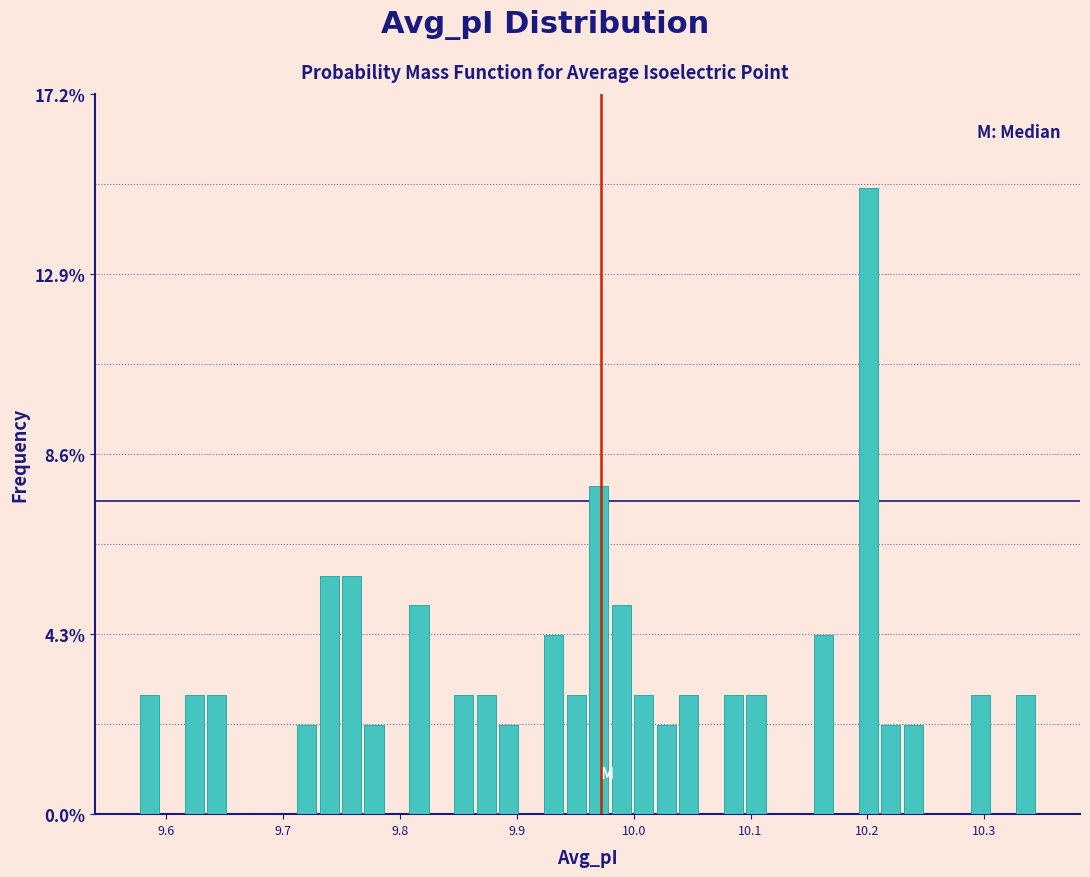

Around what value on the x-axis is the tallest bar? Give the approximate position of its centre, as read against the axis.

10.20